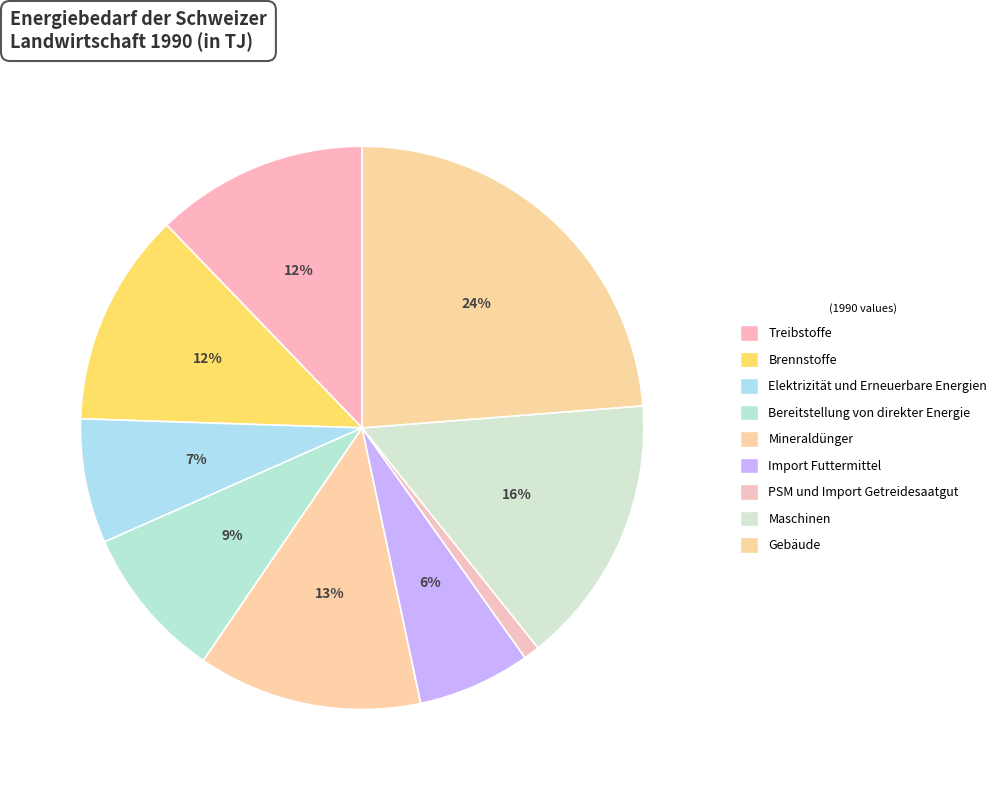

To the nearest percent, what is the average slice percentage?

11%